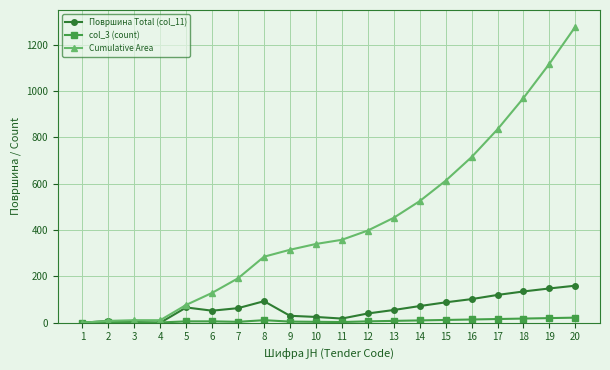

Is the value of col_3 (count) at 18 greater than the value of Cumulative Area at 16?

No